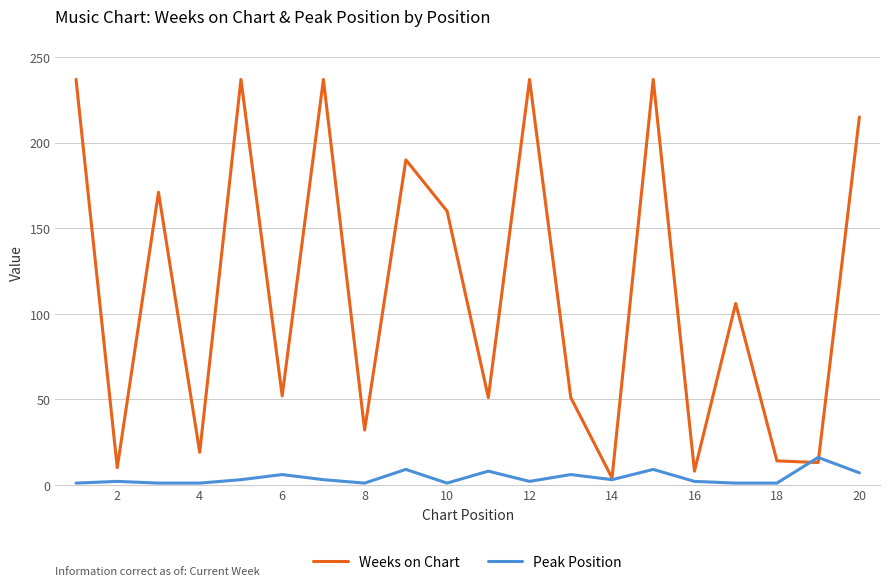

Which series has the largest total across all categories?

Weeks on Chart